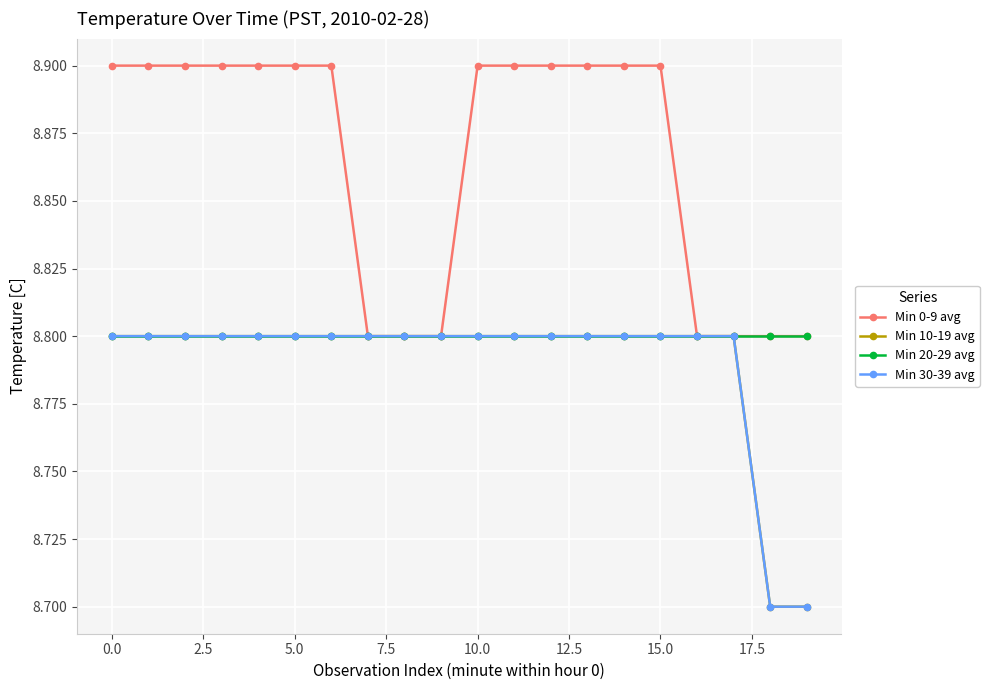

Is this an area chart (filled region under the line)?

No